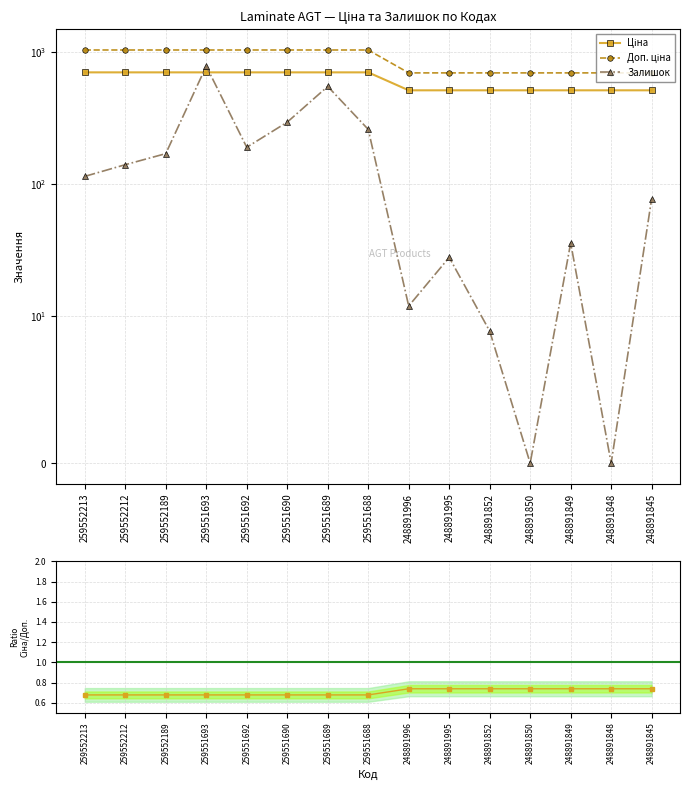

Which series has the largest range (max minus min)?

Залишок